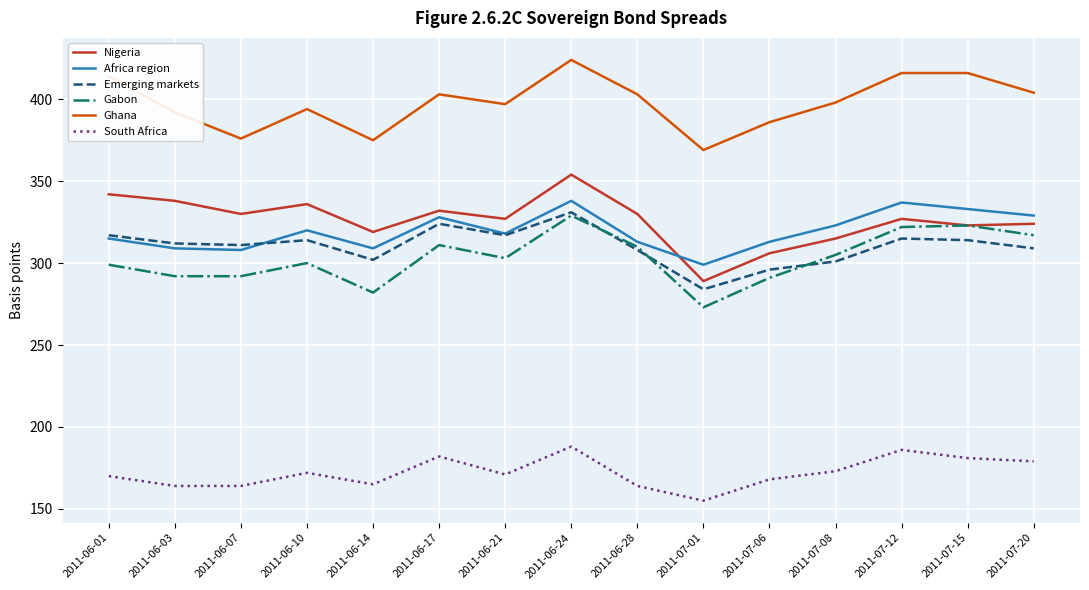

Between 2011-06-24 and 2011-07-01, which series saw the biggest shift?

Nigeria